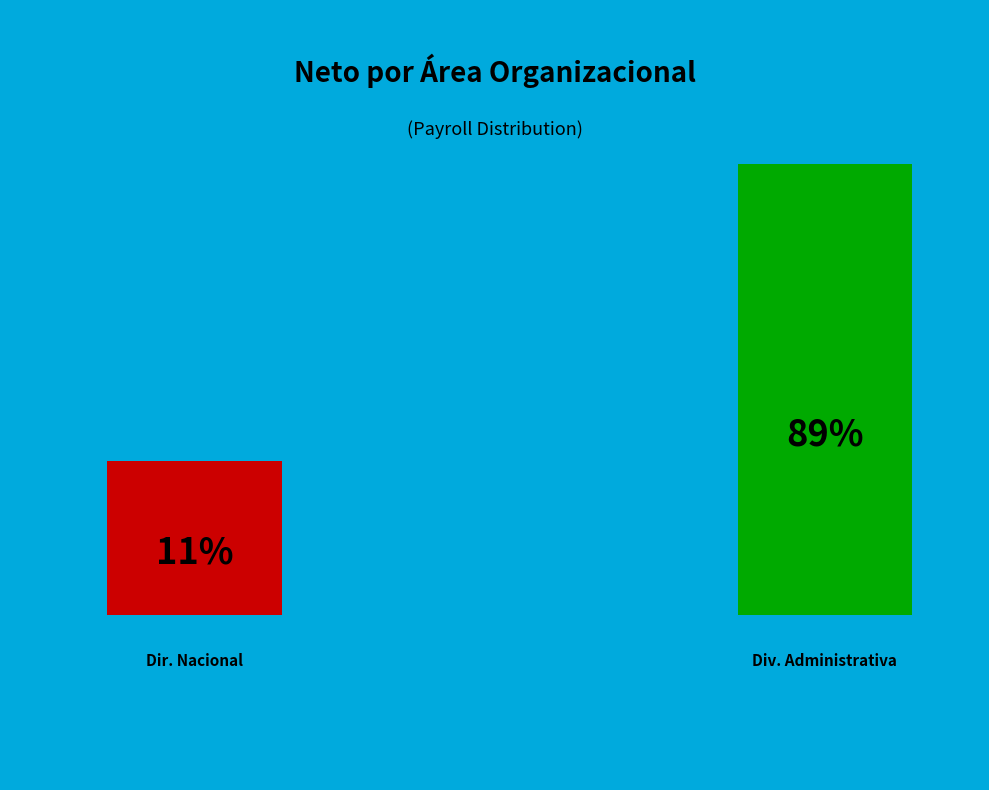

Combined, do DIVISIÓN ADMINISTRATIVA and DIRECCIÓN NACIONAL account for over 50%?

Yes